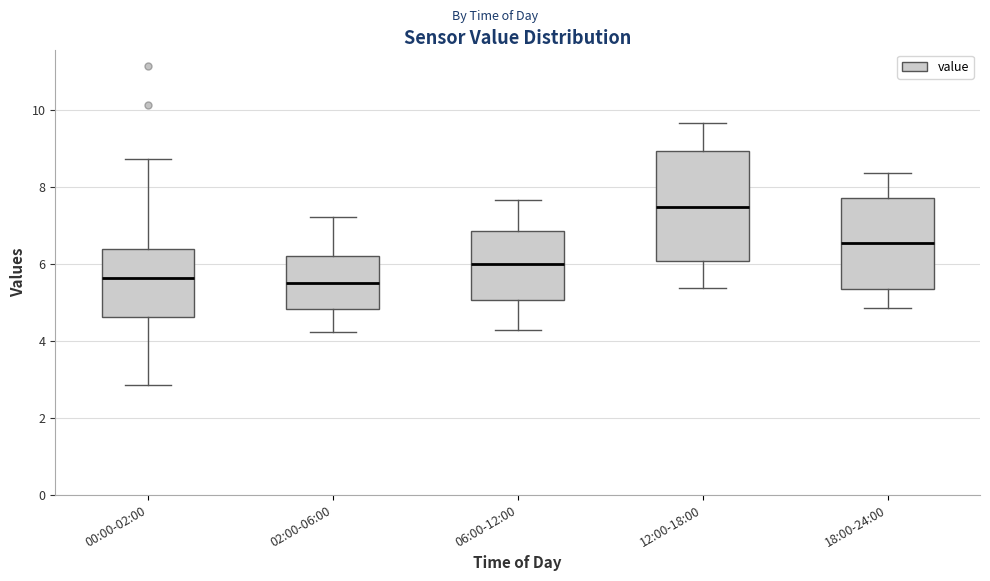

Where is the lower edge of the box for 06:00-12:00 on the y-axis? The values are not printed on the chart, so give them approximately, as read against the axis.

5.0